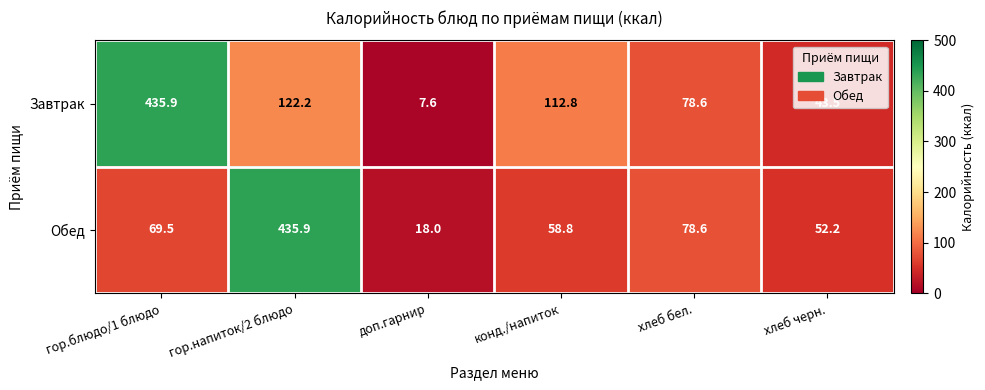

Rank the series at гор.напиток/2 блюдо from highest to lowest value.

Обед, Завтрак